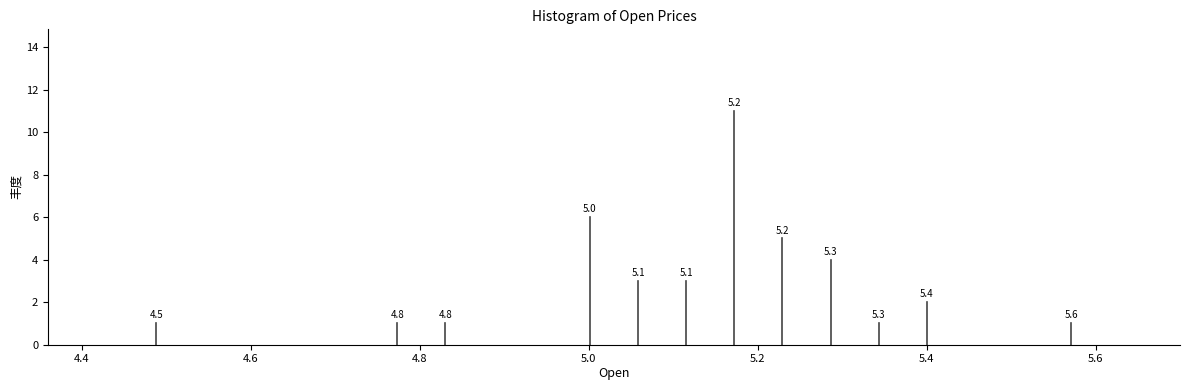

Around what value on the x-axis is the tallest bar? Give the approximate position of its centre, as read against the axis.

5.18